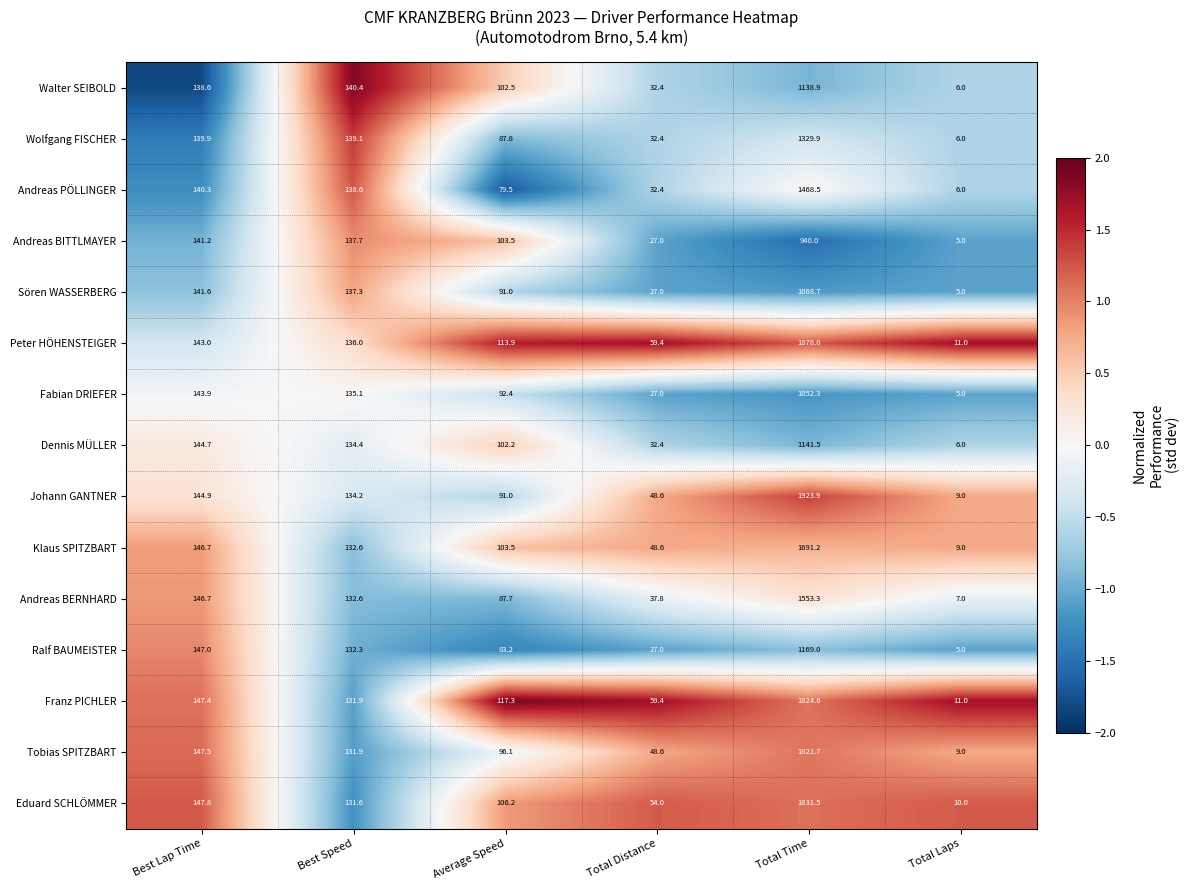

At which label does Ralf BAUMEISTER reach its peak?

Total Time